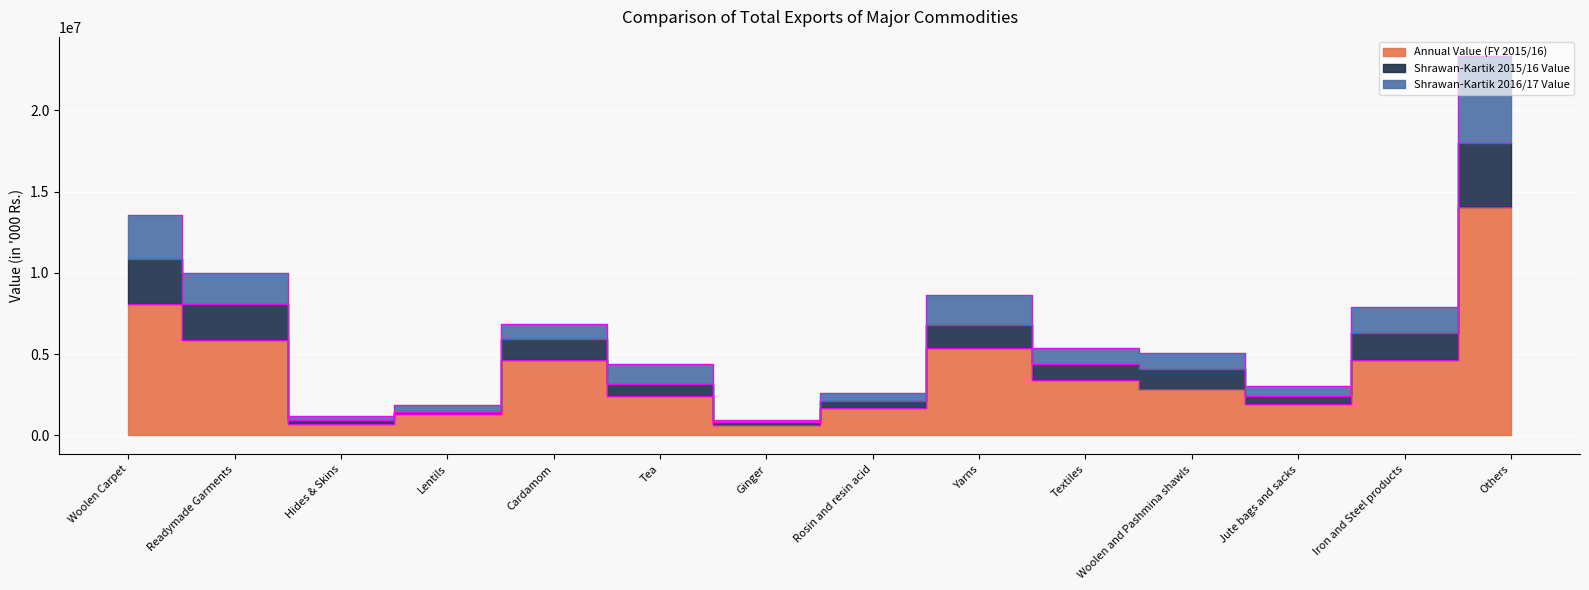

Reading left to right, transcribe all the data shown in this chart.

Annual Value (FY 2015/16): 8061417.3	5884597.0	732037.7	1290528.2	4614611.7	2400119.6	643086.3	1703065.0	5356193.8	3394409.1	2885388.7	1921925.6	4666971.9	14062217.2
Shrawan-Kartik 2015/16 Value: 10869524.0	8099498.3	946037.7	1460574.7	5925144.0	3177707.3	801496.0	2095619.6	6798567.9	4381904.5	4059373.8	2429473.2	6289388.9	17998479.3
Shrawan-Kartik 2016/17 Value: 13562363.5	10020260.9	1185187.0	1855282.1	6856425.8	4365910.0	932913.1	2612168.1	8671088.8	5399477.9	5042501.7	3028923.9	7917654.8	23358136.8